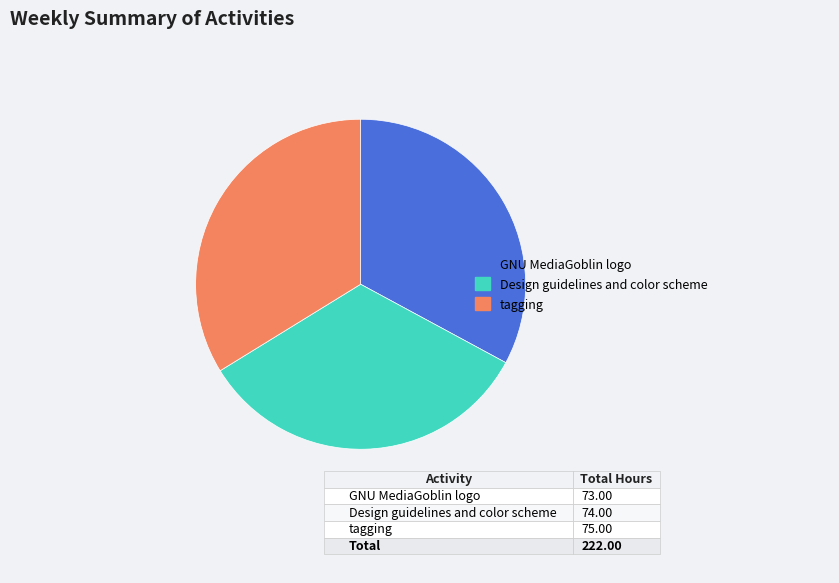

Combined, do tagging and GNU MediaGoblin logo account for over 50%?

Yes